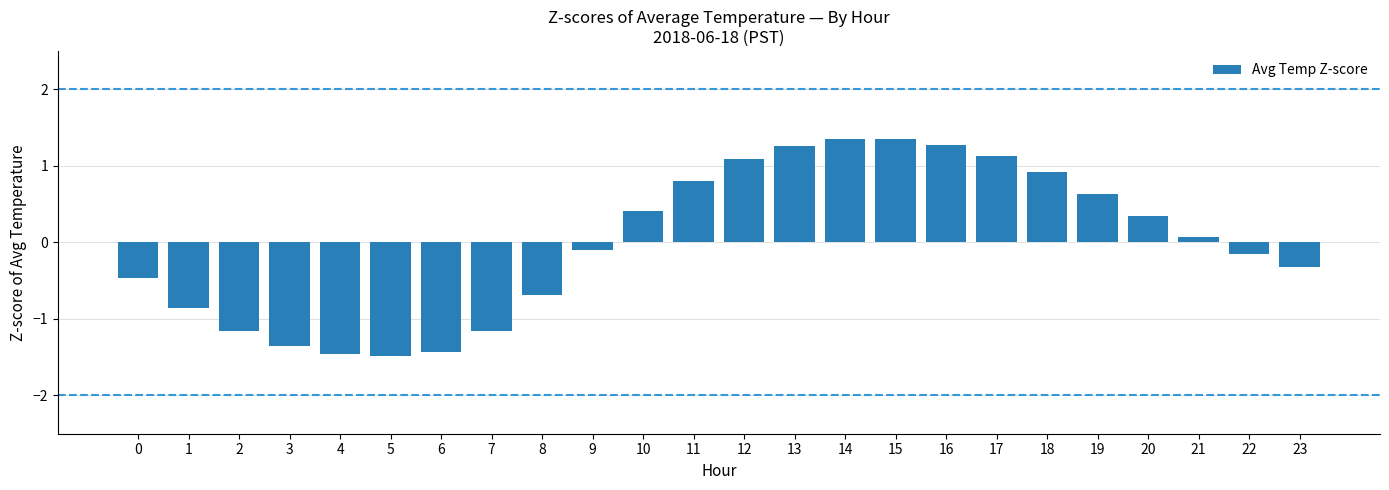

What is the maximum value shown in the chart?

1.4